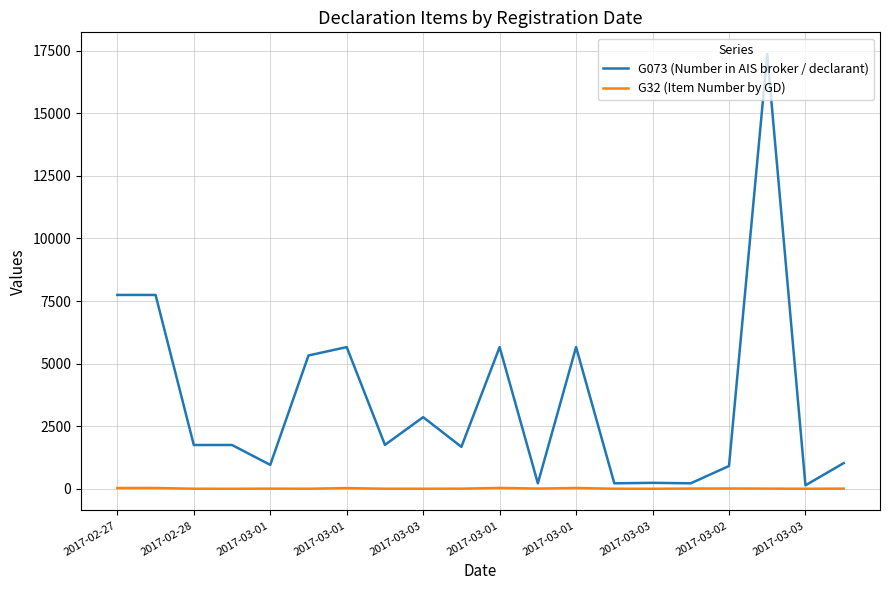

What are all the series names shown in the legend?

G073 (Number in AIS broker / declarant), G32 (Item Number by GD)